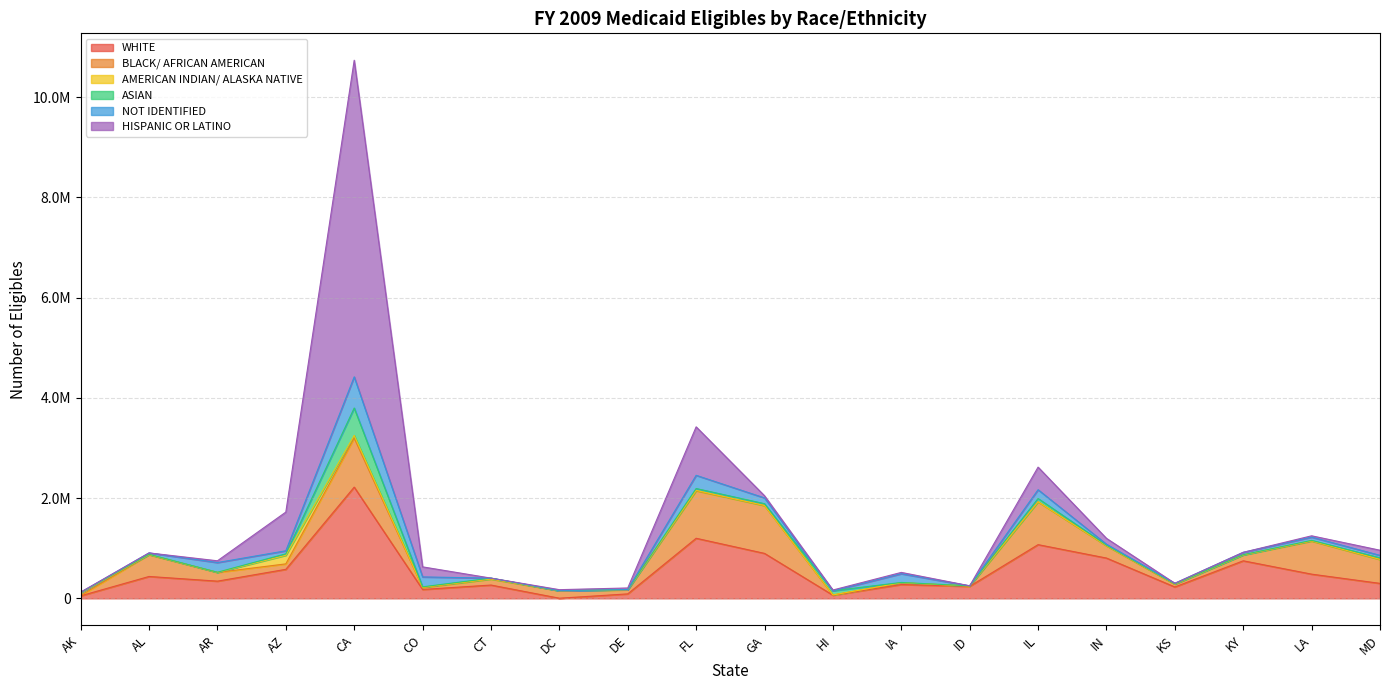

Reading left to right, transcribe all the data shown in this chart.

WHITE: AK=50453	AL=436746	AR=343398	AZ=579467	CA=2219485	CO=177498	CT=265755	DC=2935	DE=89431	FL=1198947	GA=897266	HI=63529	IA=276590	ID=239859	IL=1071803	IN=804290	KS=227388	KY=749380	LA=483166	MD=299124
BLACK/ AFRICAN AMERICAN: AK=7161	AL=433890	AR=173855	AZ=108597	CA=977868	CO=37362	CT=119842	DC=149223	DE=81940	FL=947089	GA=953948	HI=4174	IA=34218	ID=3159	IL=854330	IN=245653	KS=53421	KY=116092	LA=659224	MD=475988
AMERICAN INDIAN/ ALASKA NATIVE: AK=49928	AL=2567	AR=1445	AZ=171450	CA=54407	CO=5898	CT=1226	DC=86	DE=452	FL=7990	GA=1485	HI=826	IA=2292	ID=4999	IL=1492	IN=693	KS=4594	KY=1003	LA=4237	MD=1893
ASIAN: AK=9050	AL=5779	AR=2472	AZ=29266	CA=546028	CO=9016	CT=17025	DC=0	DE=3731	FL=37349	GA=36026	HI=83458	IA=4374	ID=1880	IL=64706	IN=11591	KS=4992	KY=4832	LA=10593	MD=31494
NOT IDENTIFIED: AK=3187	AL=27819	AR=193310	AZ=60813	CA=622046	CO=198354	CT=2	DC=4518	DE=0	FL=263734	GA=115173	HI=58	IA=174239	ID=0	IL=175422	IN=17604	KS=10303	KY=47345	LA=64443	MD=49490
HISPANIC OR LATINO: AK=4763	AL=0	AR=35016	AZ=771674	CA=6315873	CO=200439	CT=0	DC=16788	DE=31803	FL=966801	GA=43053	HI=14974	IA=26266	ID=1202	IL=450593	IN=117661	KS=0	KY=1	LA=26400	MD=102424